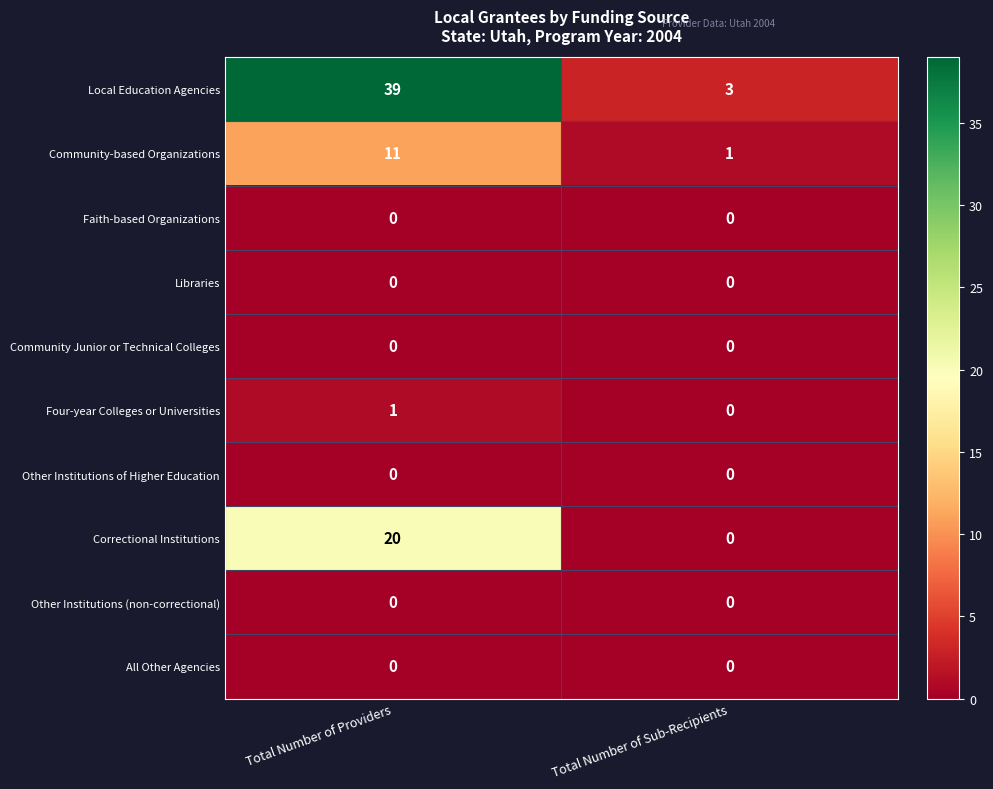

Reading left to right, list all the values displayed in this chart.

Local Education Agencies: Total Number of Providers=39	Total Number of Sub-Recipients=3
Community-based Organizations: Total Number of Providers=11	Total Number of Sub-Recipients=1
Faith-based Organizations: Total Number of Providers=0	Total Number of Sub-Recipients=0
Libraries: Total Number of Providers=0	Total Number of Sub-Recipients=0
Community Junior or Technical Colleges: Total Number of Providers=0	Total Number of Sub-Recipients=0
Four-year Colleges or Universities: Total Number of Providers=1	Total Number of Sub-Recipients=0
Other Institutions of Higher Education: Total Number of Providers=0	Total Number of Sub-Recipients=0
Correctional Institutions: Total Number of Providers=20	Total Number of Sub-Recipients=0
Other Institutions (non-correctional): Total Number of Providers=0	Total Number of Sub-Recipients=0
All Other Agencies: Total Number of Providers=0	Total Number of Sub-Recipients=0